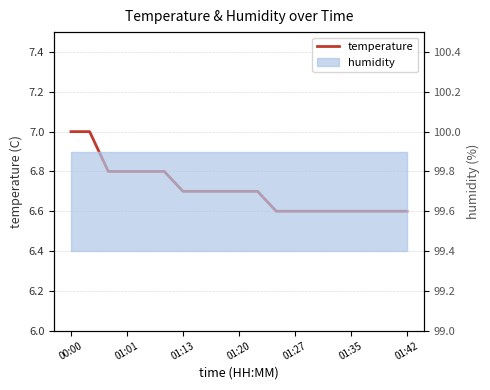

True or false: there are more than 0 points higher than both neighbors.

False